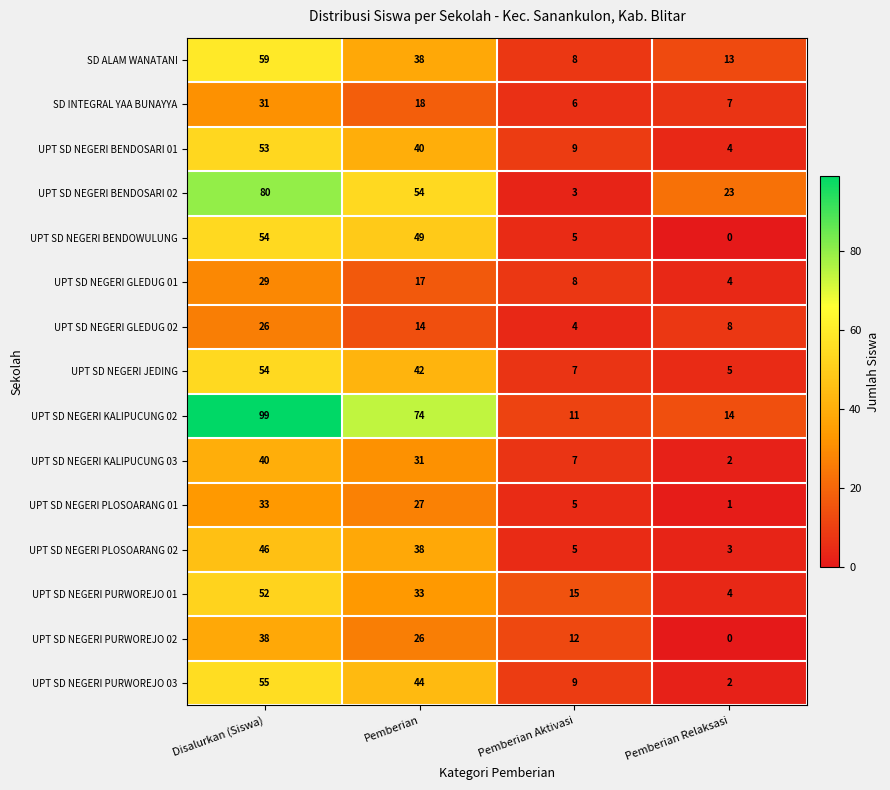

List the labels in order of UPT SD NEGERI PURWOREJO 01 value, largest first.

Disalurkan (Siswa), Pemberian, Pemberian Aktivasi, Pemberian Relaksasi